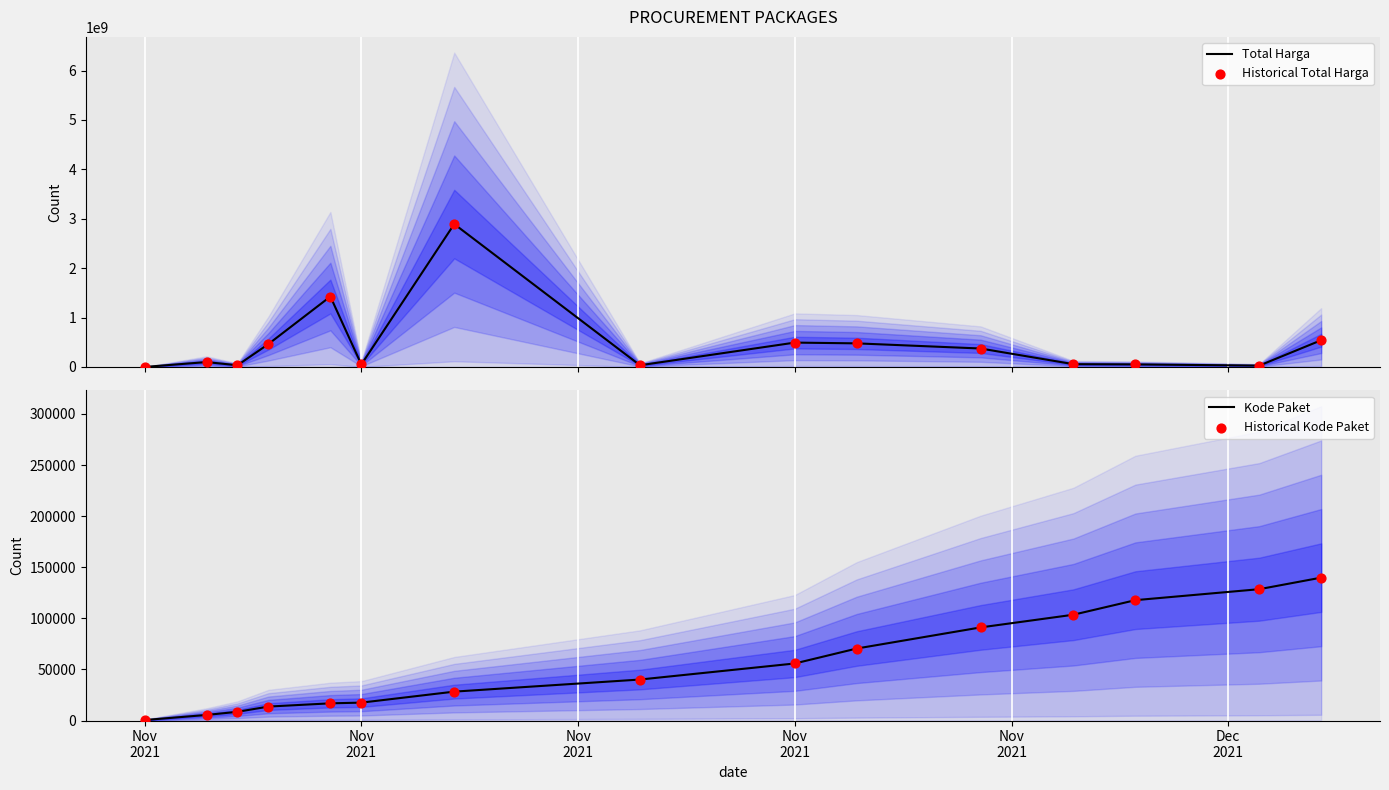

Which series has the largest total across all categories?

Total Harga